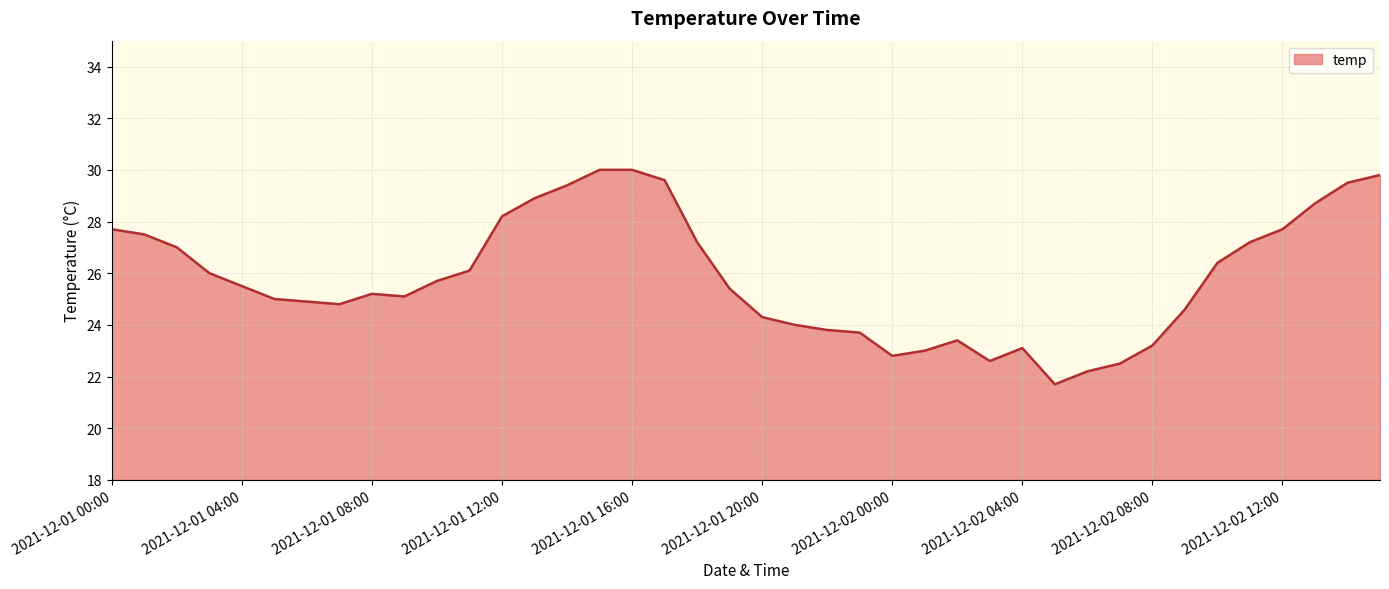

What is the difference between the maximum and minimum values?

8.3